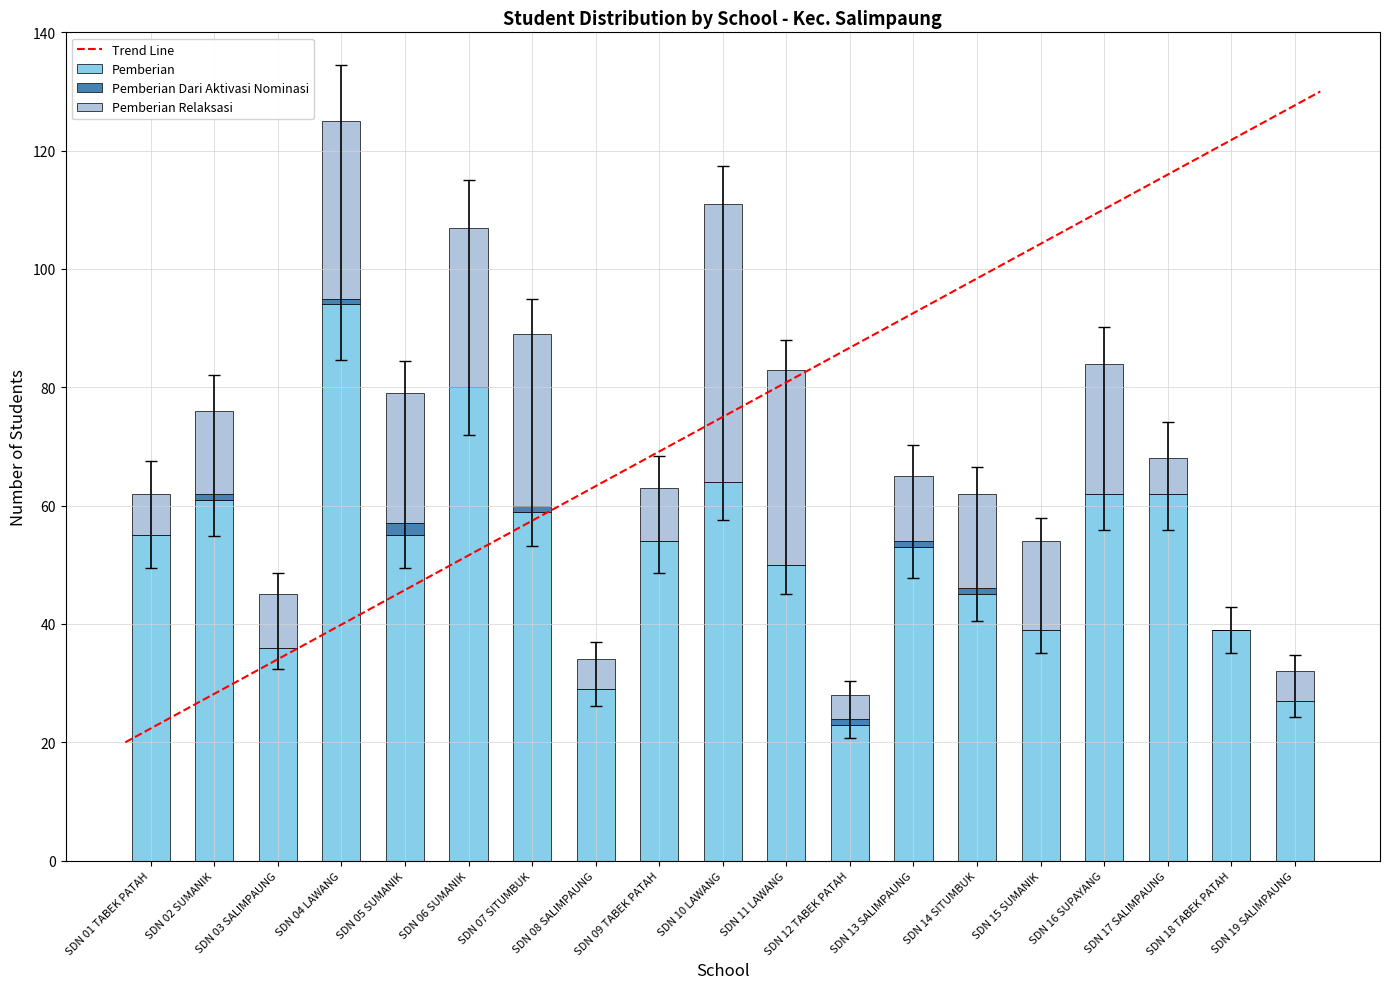

What is the highest value of the Pemberian series?

94